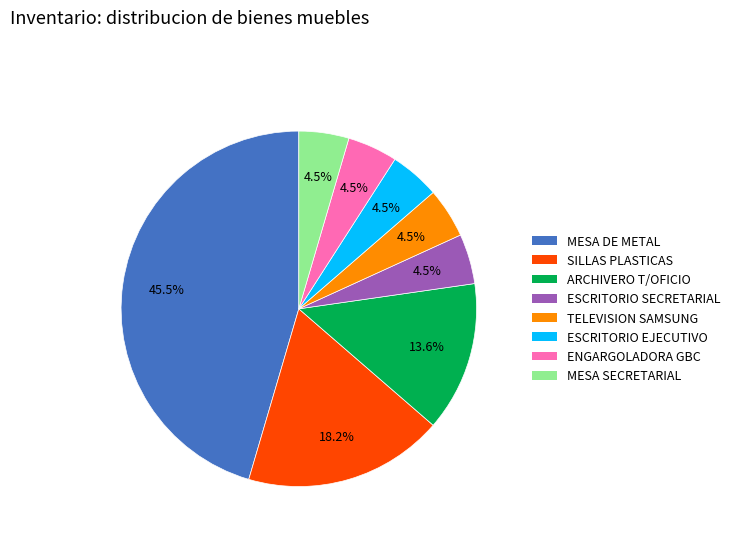

Does any single category account for the majority?

No